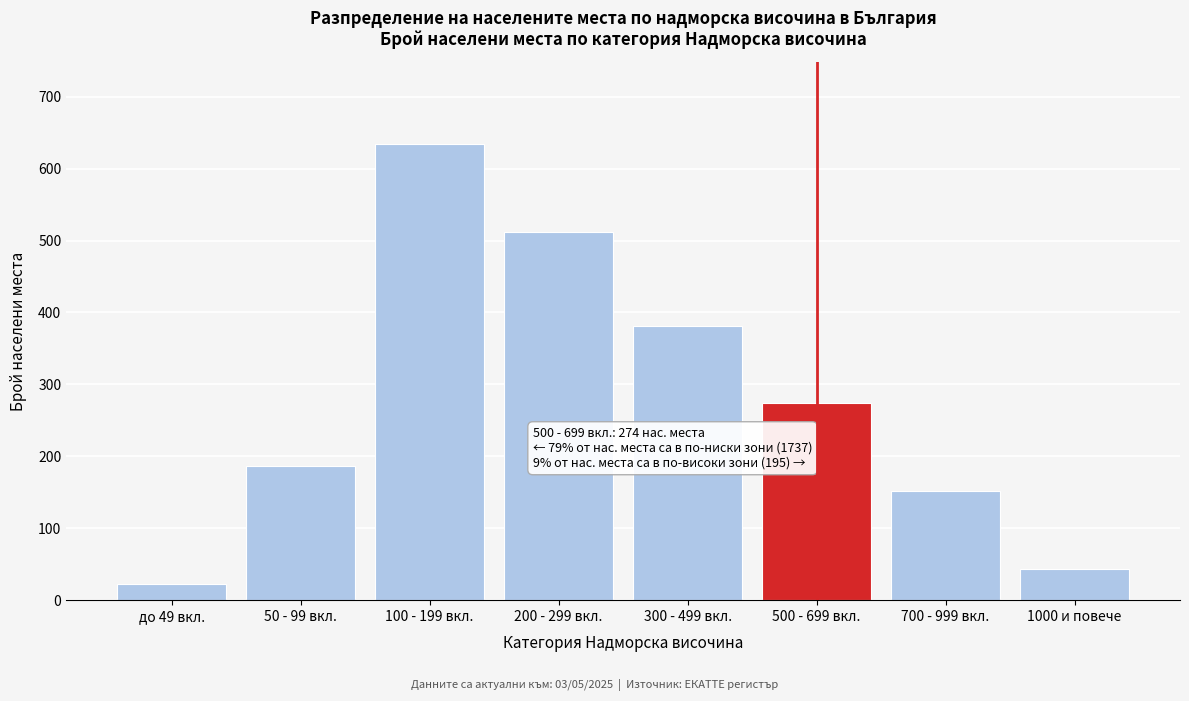

Reading left to right, list all the values displayed in this chart.

23	187	634	512	381	274	152	43